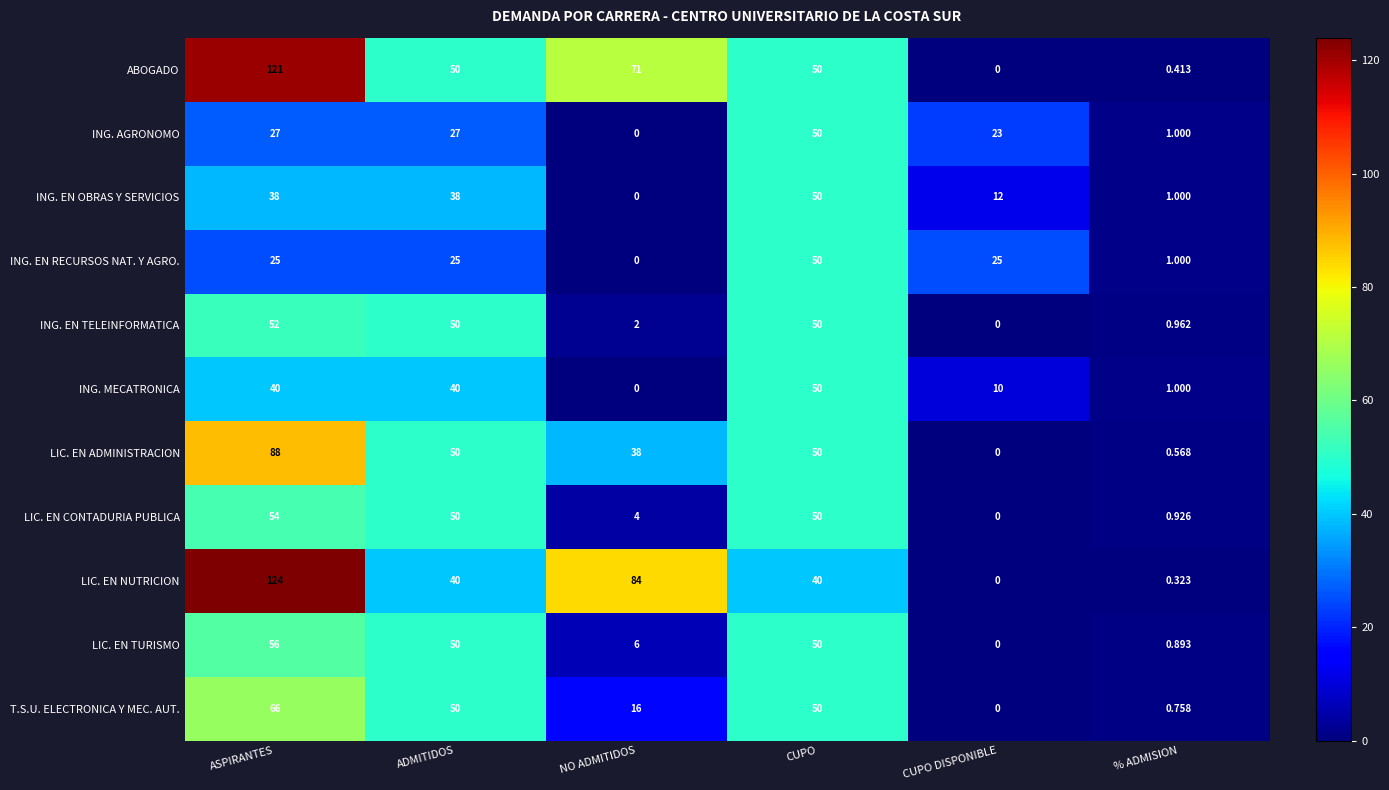

How many data points in ING. AGRONOMO are less than 27?

3